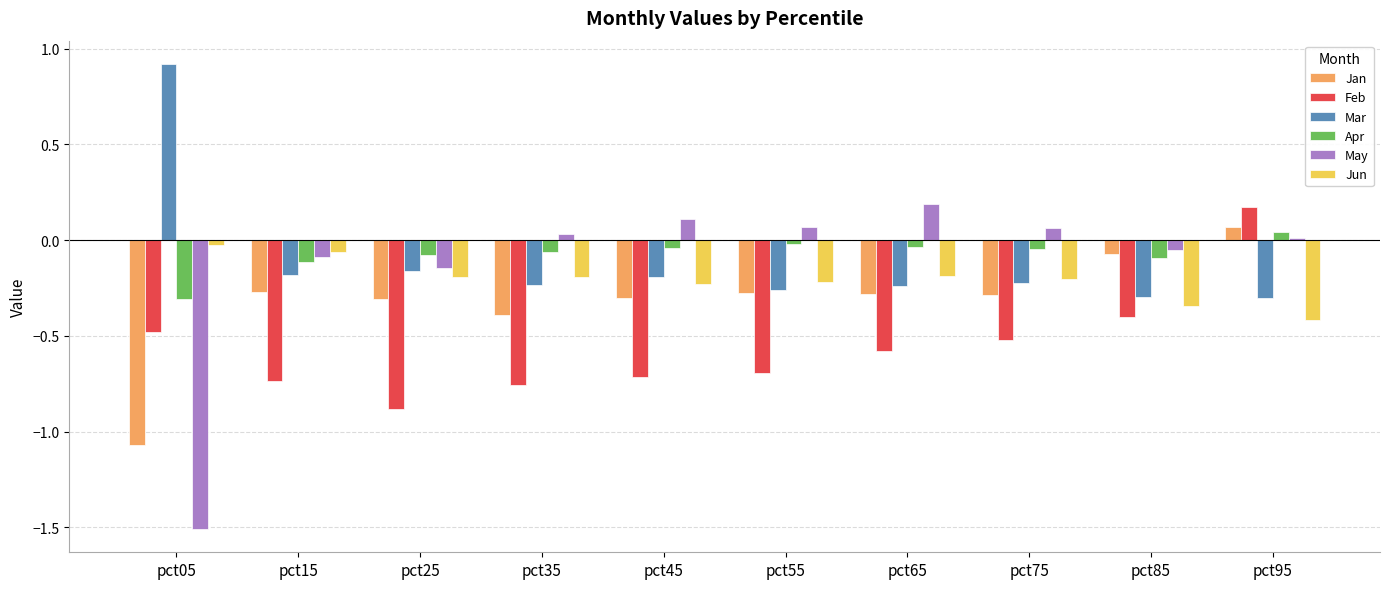

What is the spread (max minus min) of values at pct55?

0.8